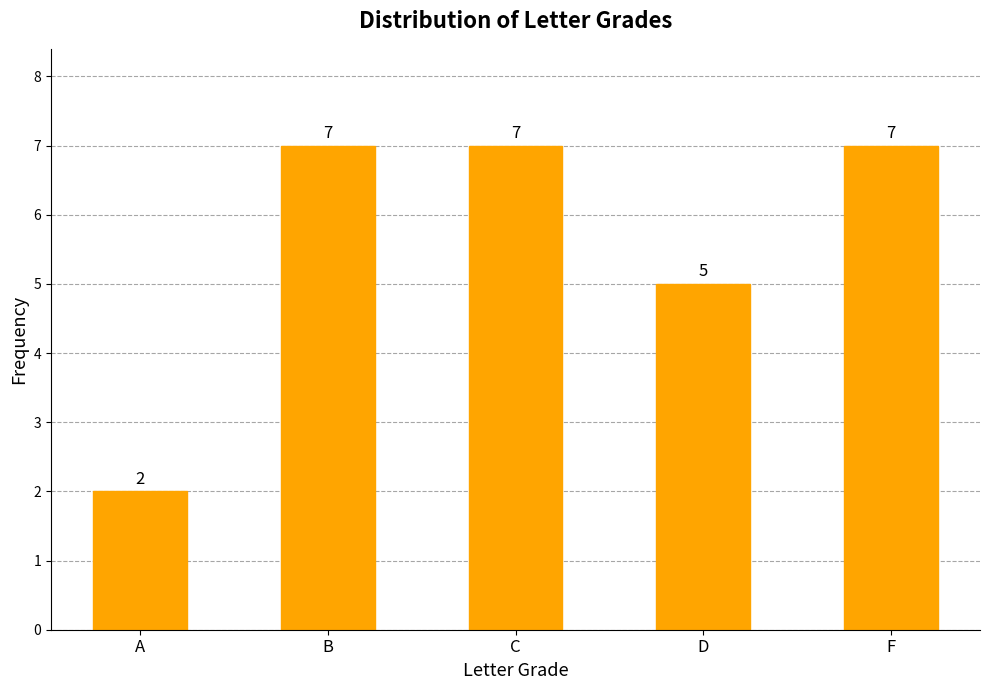

Reading left to right, what are all the values shown in this chart?

2	7	7	5	7